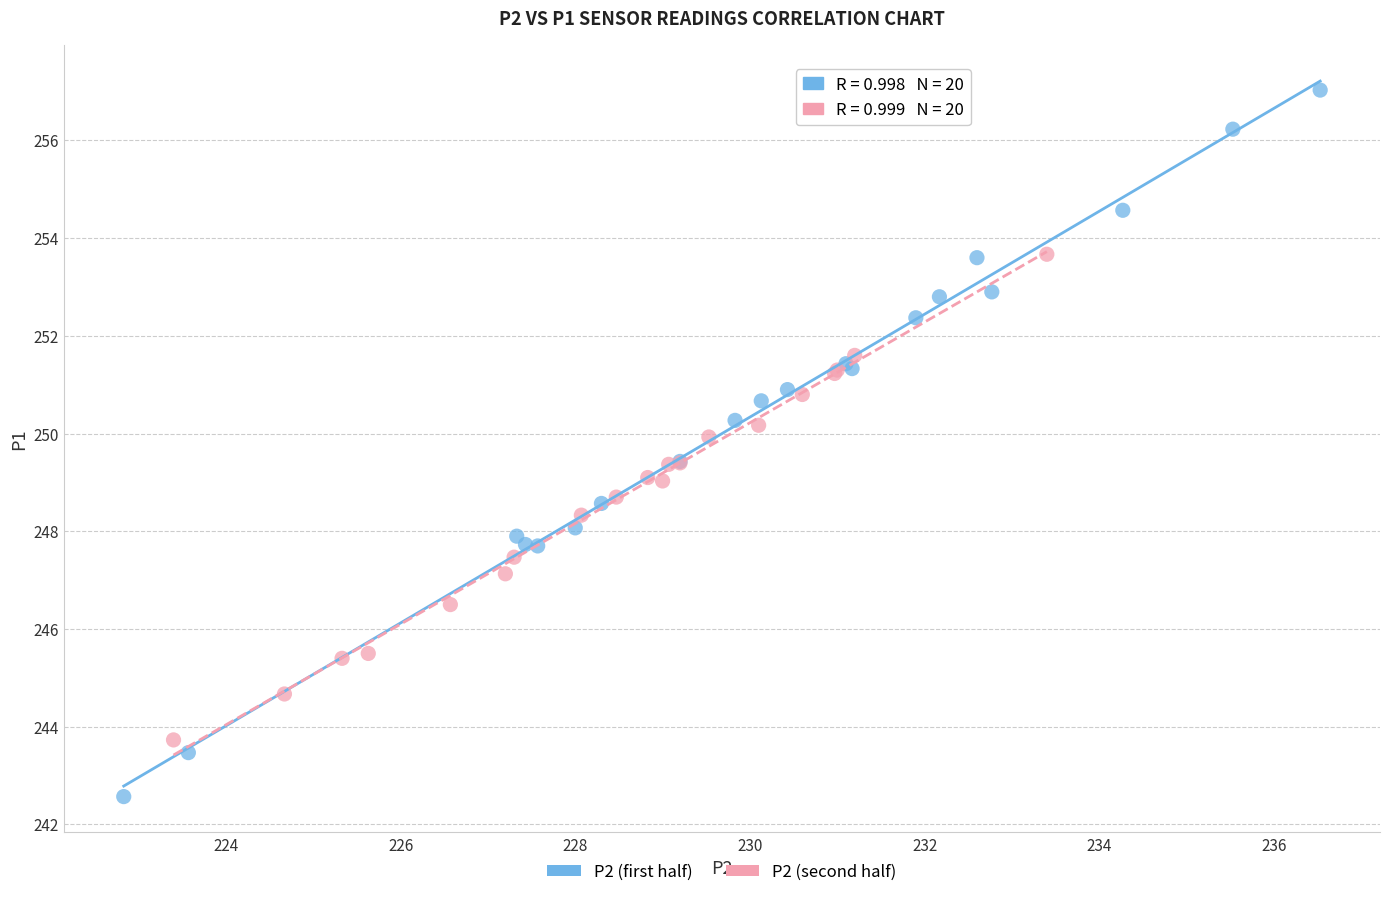

Which series contains the highest Y value?

P2 (first half)